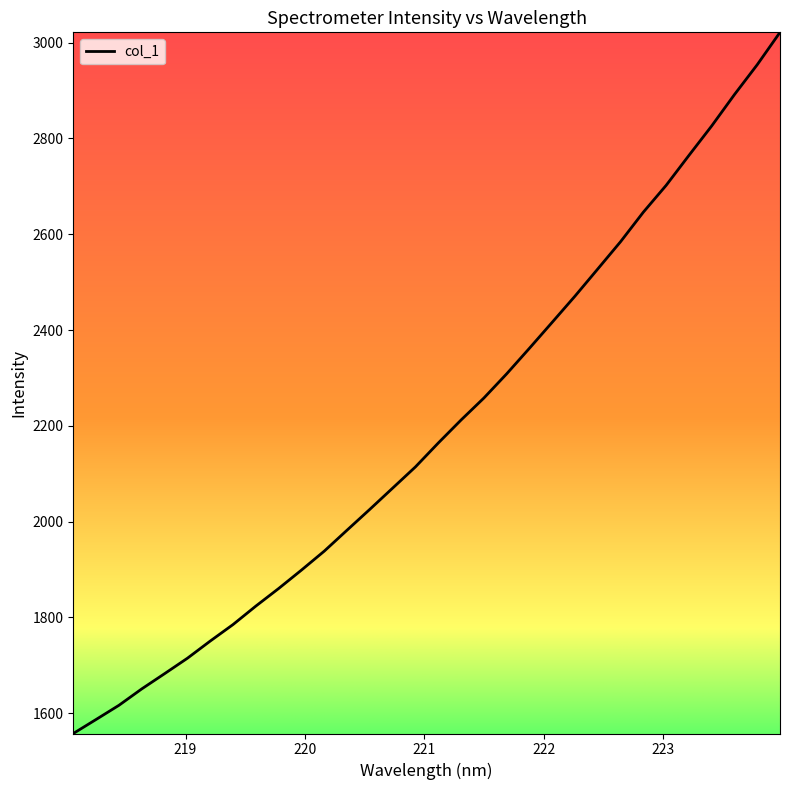

What is the minimum value shown in the chart?

1557.5